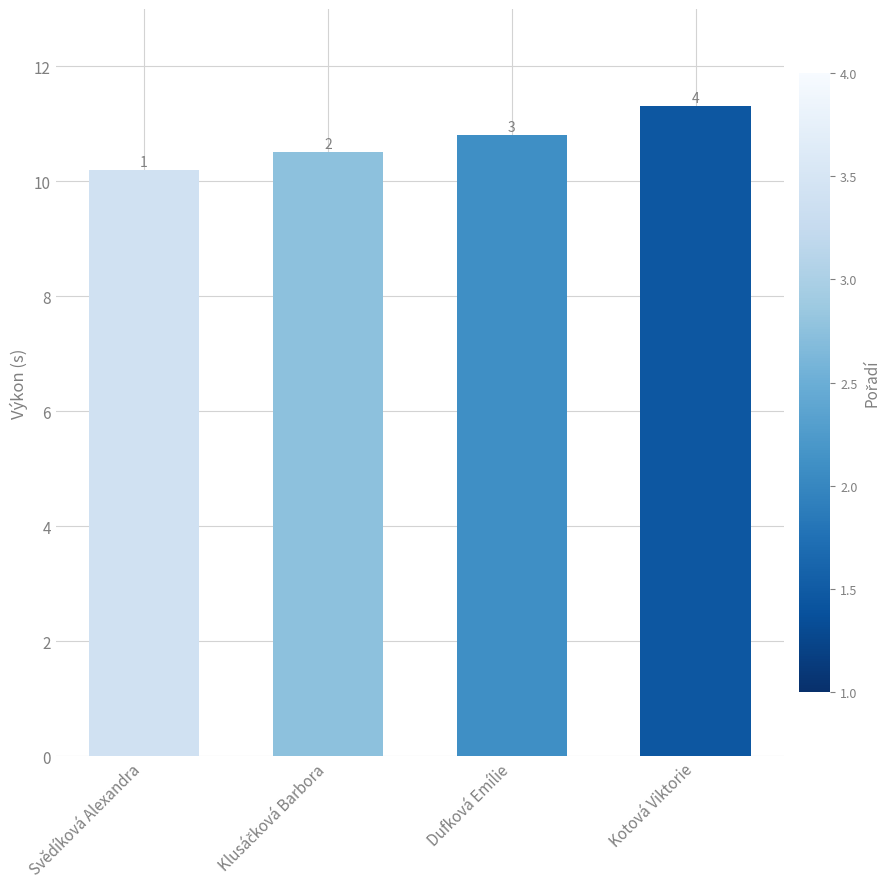

Reading left to right, what are all the values shown in this chart?

10.2	10.5	10.8	11.3